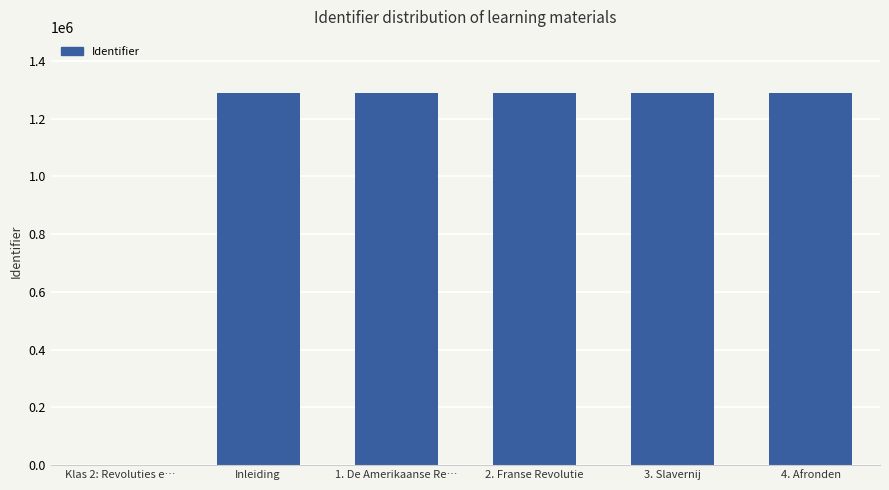

What is the greatest value displayed?

1289408